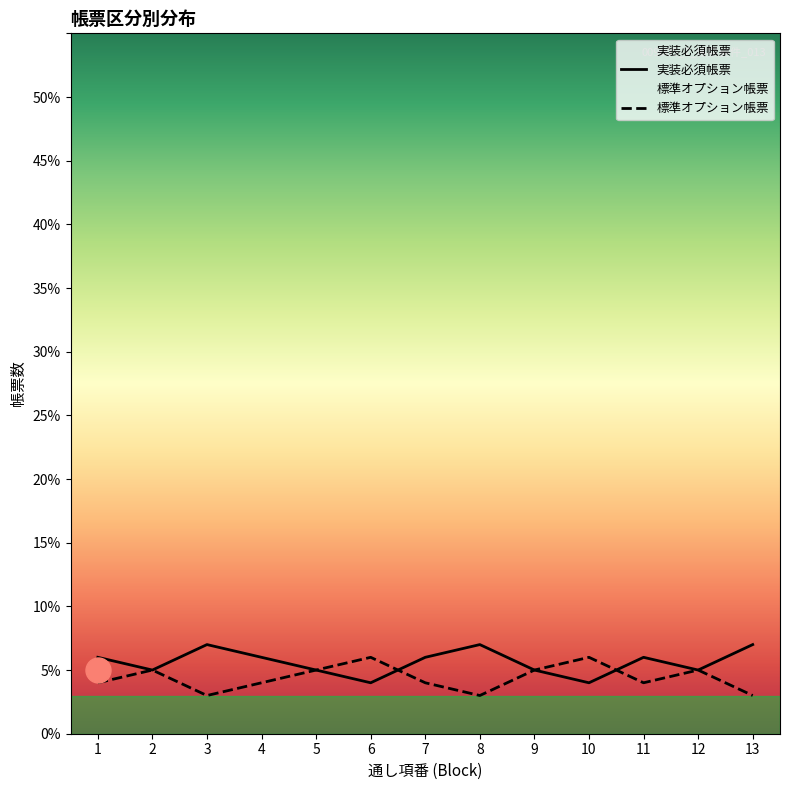

The 実装必須帳票 series shows 2 at 11. True or false?

False